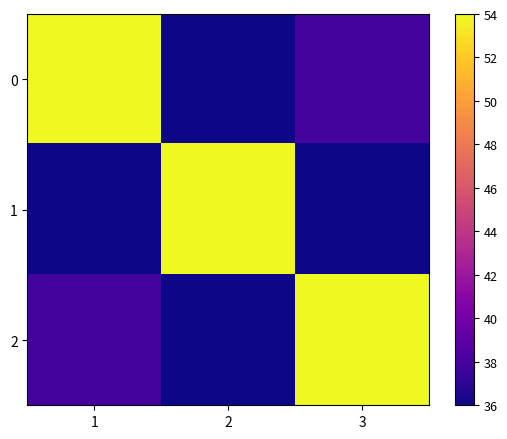

What is the spread (max minus min) of values at 1?

18